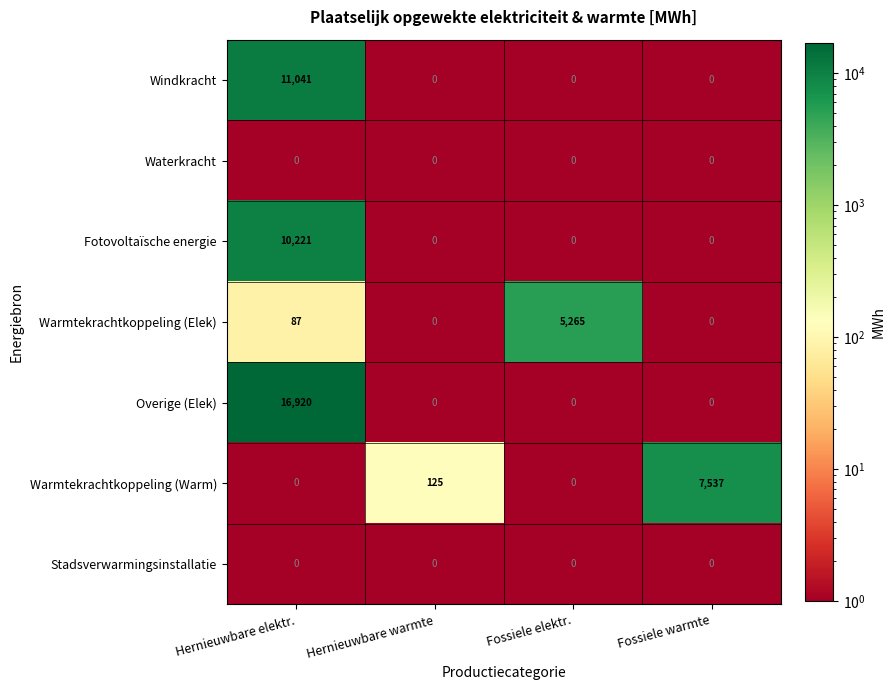

Which series has the widest spread of values?

Overige (Elek)